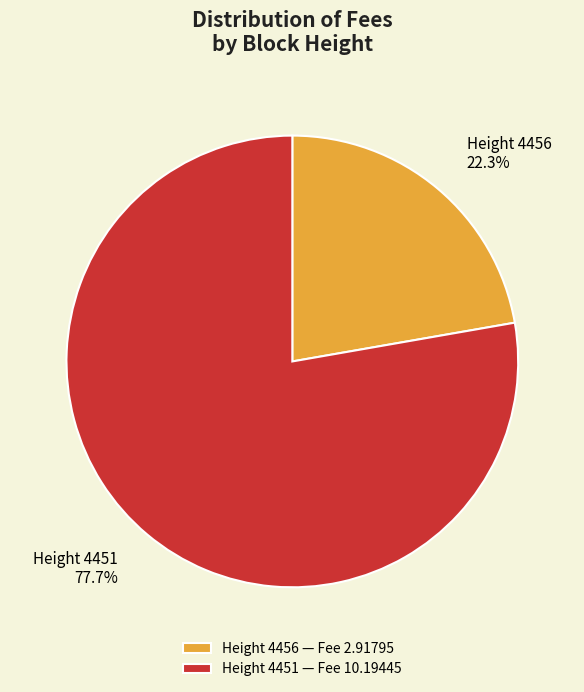

Which has a higher value, Height 4451 — Fee 10.19445 or Height 4456 — Fee 2.91795?

Height 4451 — Fee 10.19445